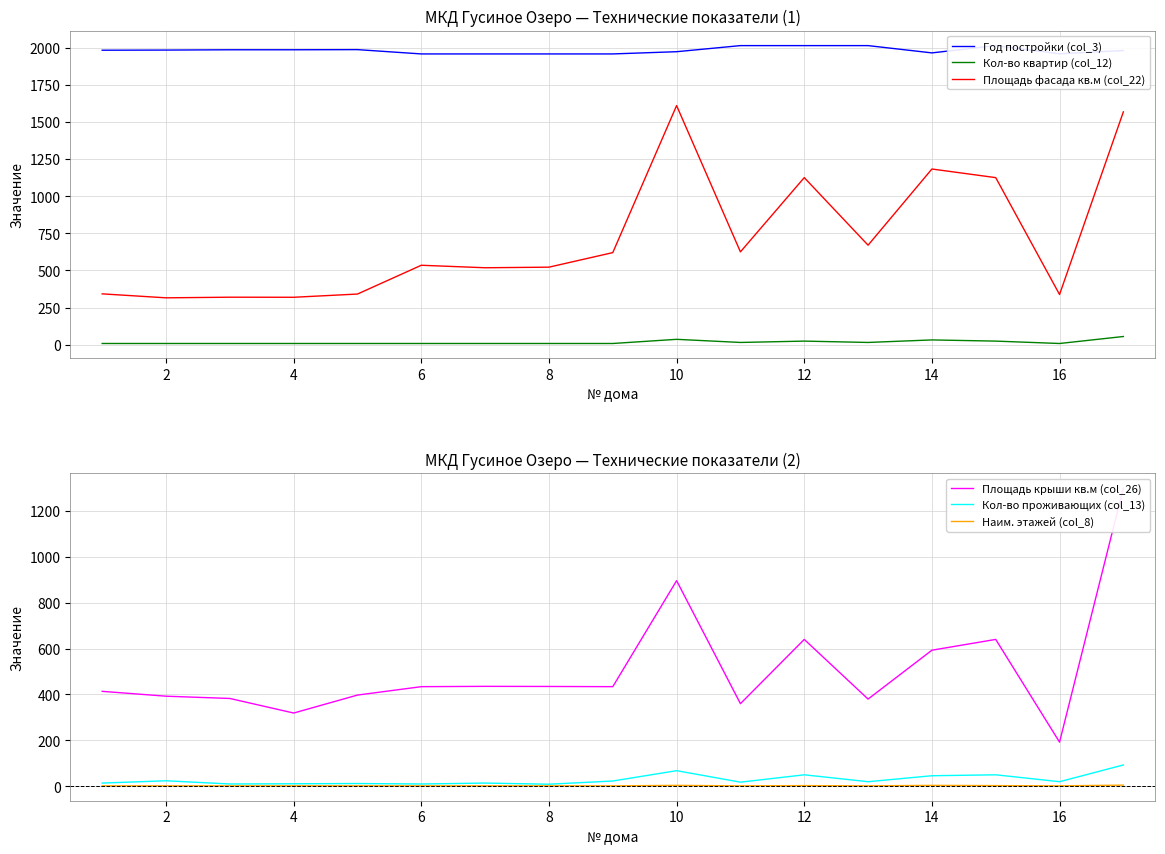

What is the smallest value displayed?

2.0